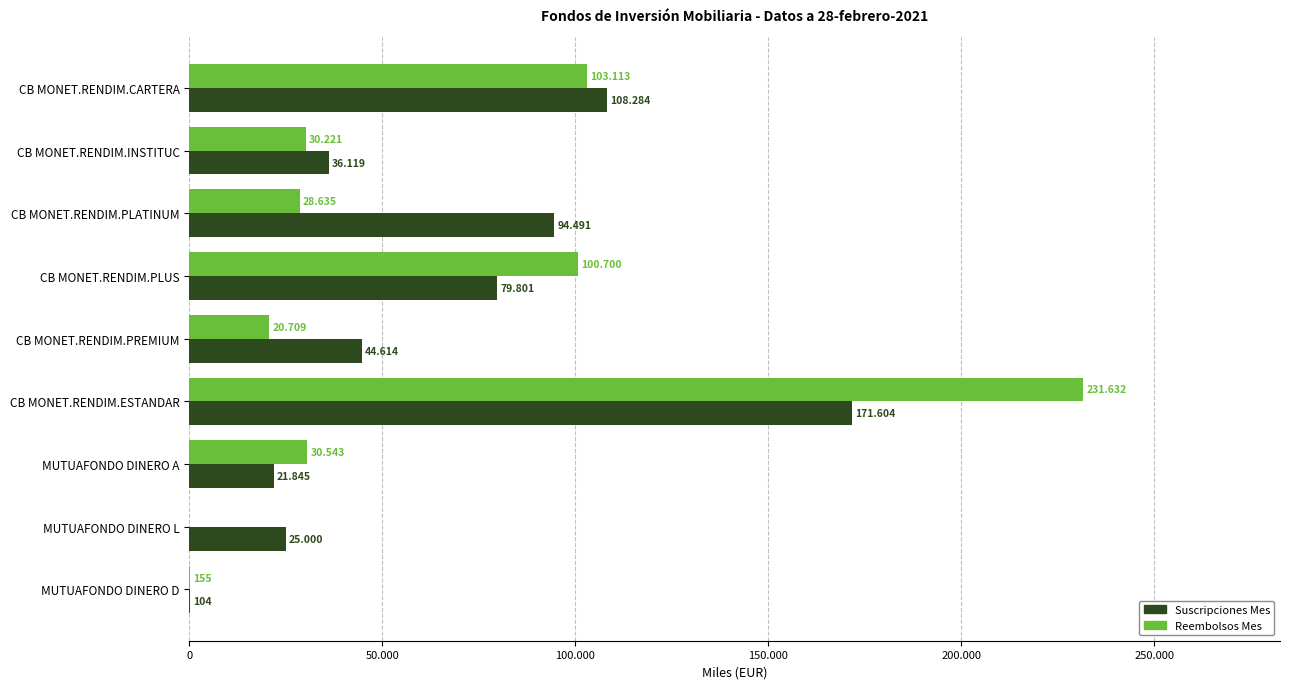

What are all the series names shown in the legend?

Suscripciones Mes, Reembolsos Mes